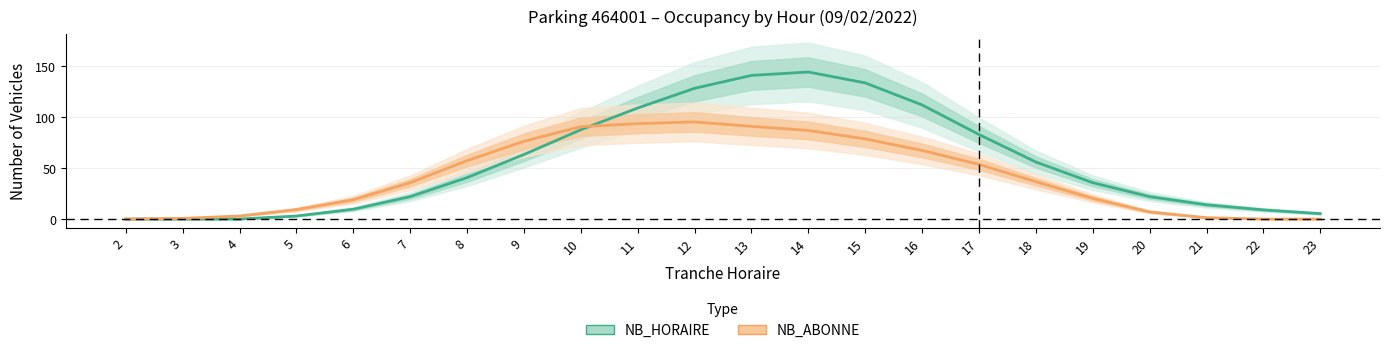

At which label does NB_HORAIRE first exceed 40?

8